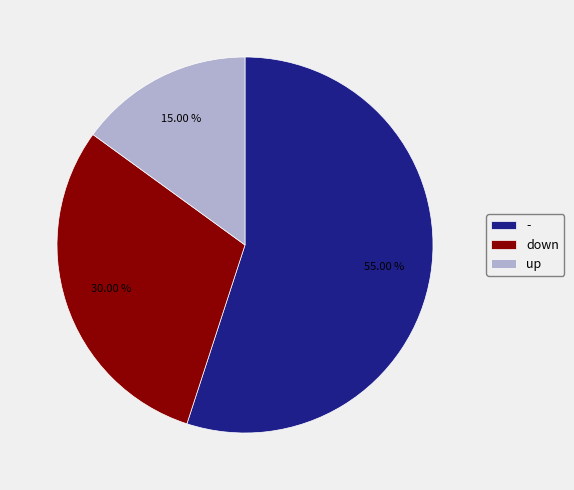

Is the sum of - and up greater than half?

Yes